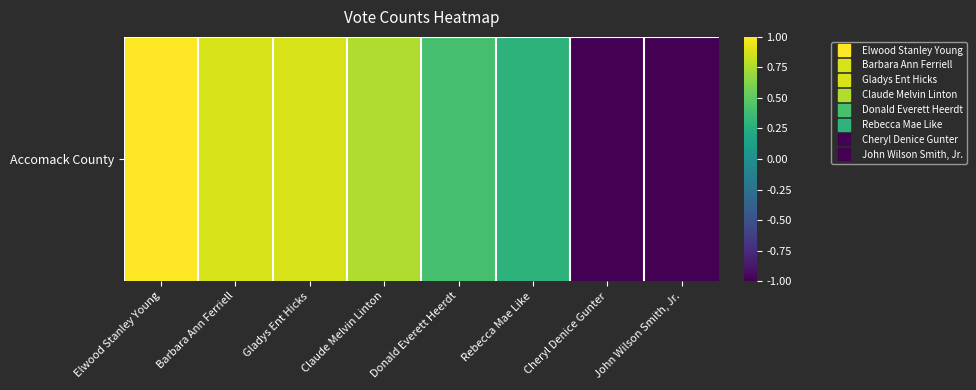

Rank the categories by value from highest to lowest.

Elwood Stanley Young, Barbara Ann Ferriell, Gladys Ent Hicks, Claude Melvin Linton, Donald Everett Heerdt, Rebecca Mae Like, Cheryl Denice Gunter, John Wilson Smith, Jr.